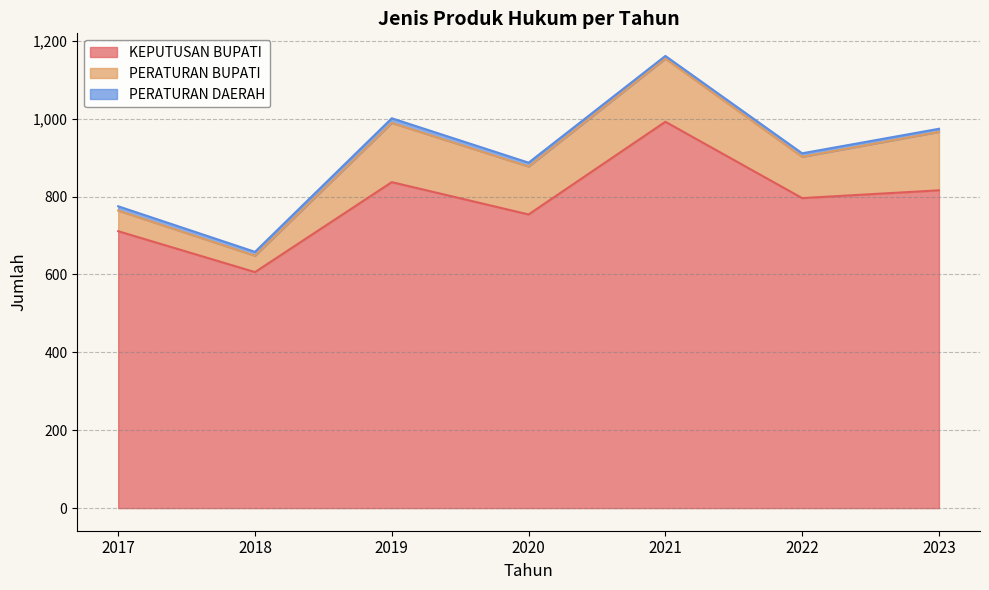

What are all the series names shown in the legend?

KEPUTUSAN BUPATI, PERATURAN BUPATI, PERATURAN DAERAH